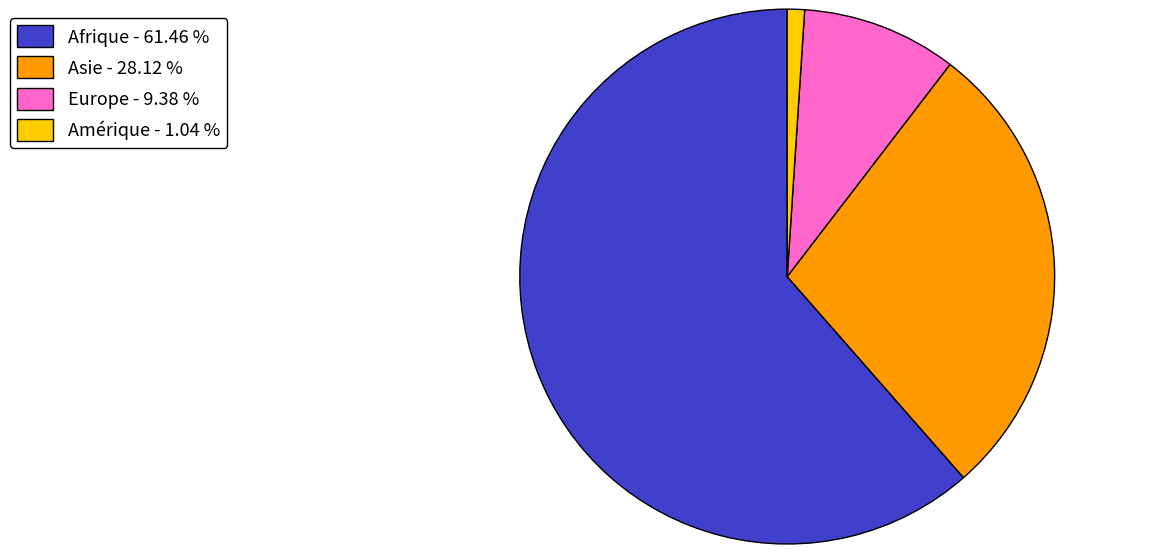

Which category has the smallest portion of the pie?

Amérique - 1.04 %